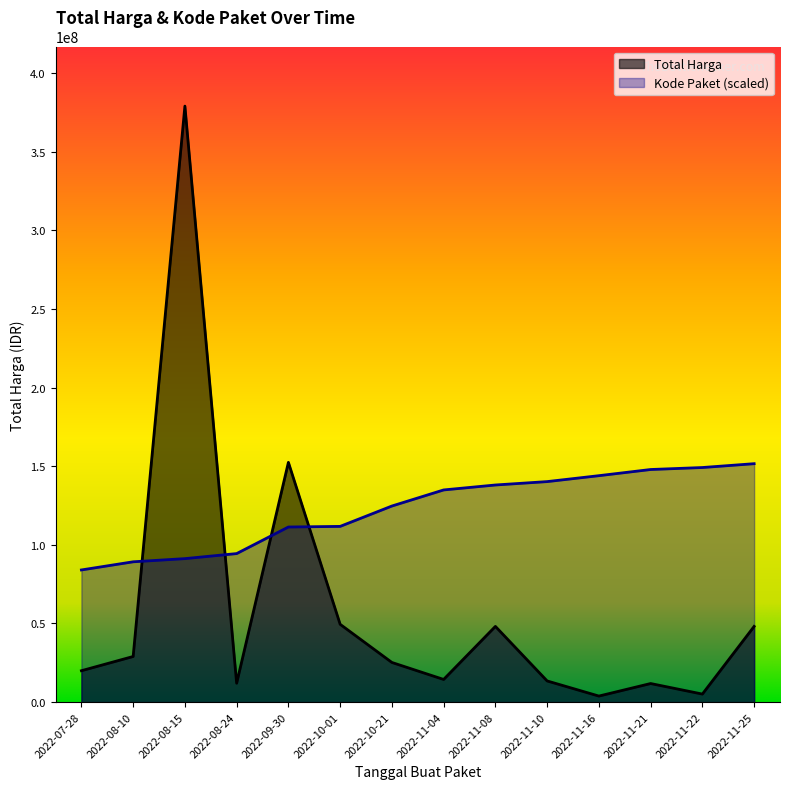

Which category has the highest value in the Kode Paket series?

2022-11-25